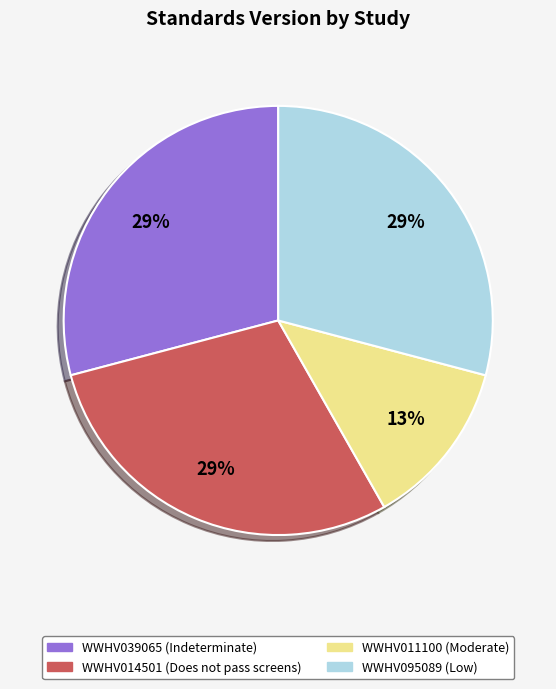

What is the smallest slice in the pie chart?

WWHV011100